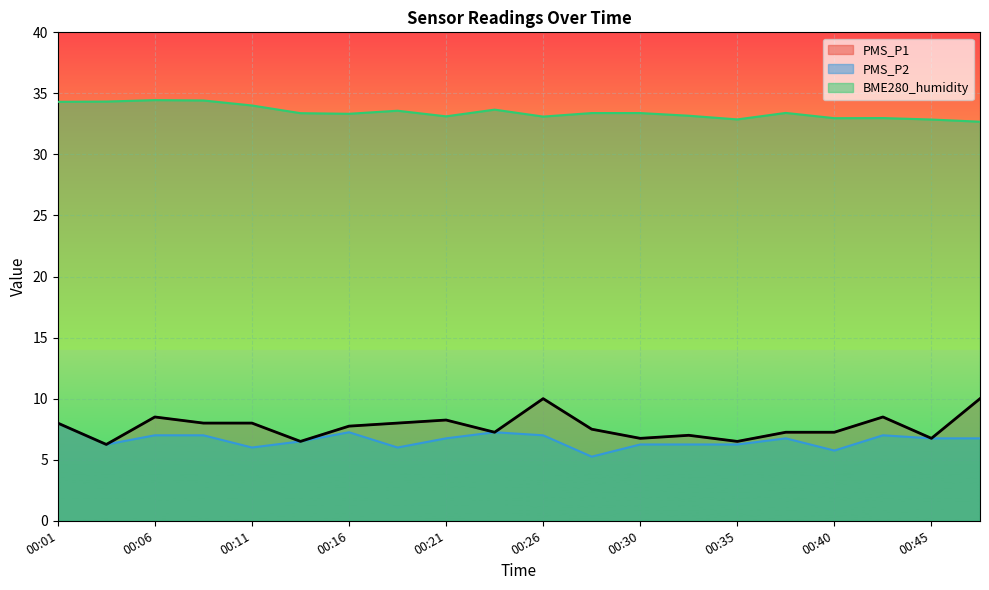

What is the value of the PMS_P1 point at the 15th from the left?

6.5